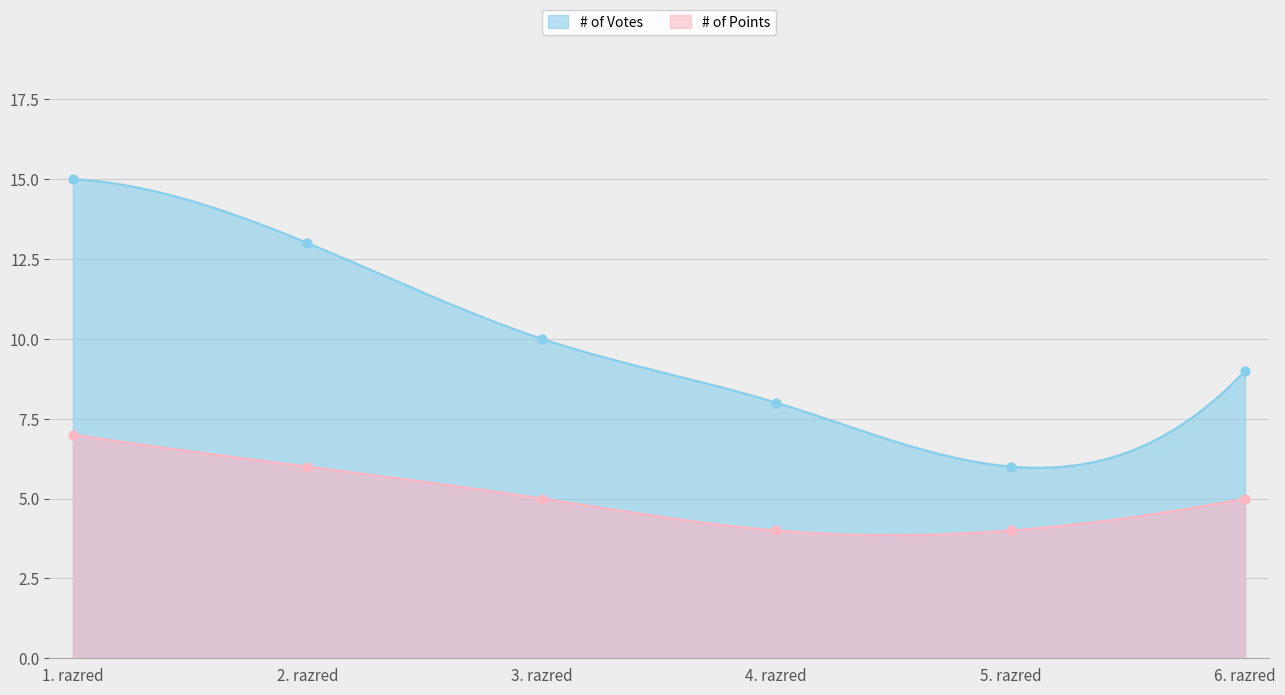

Which series contains the highest Y value?

# of Votes